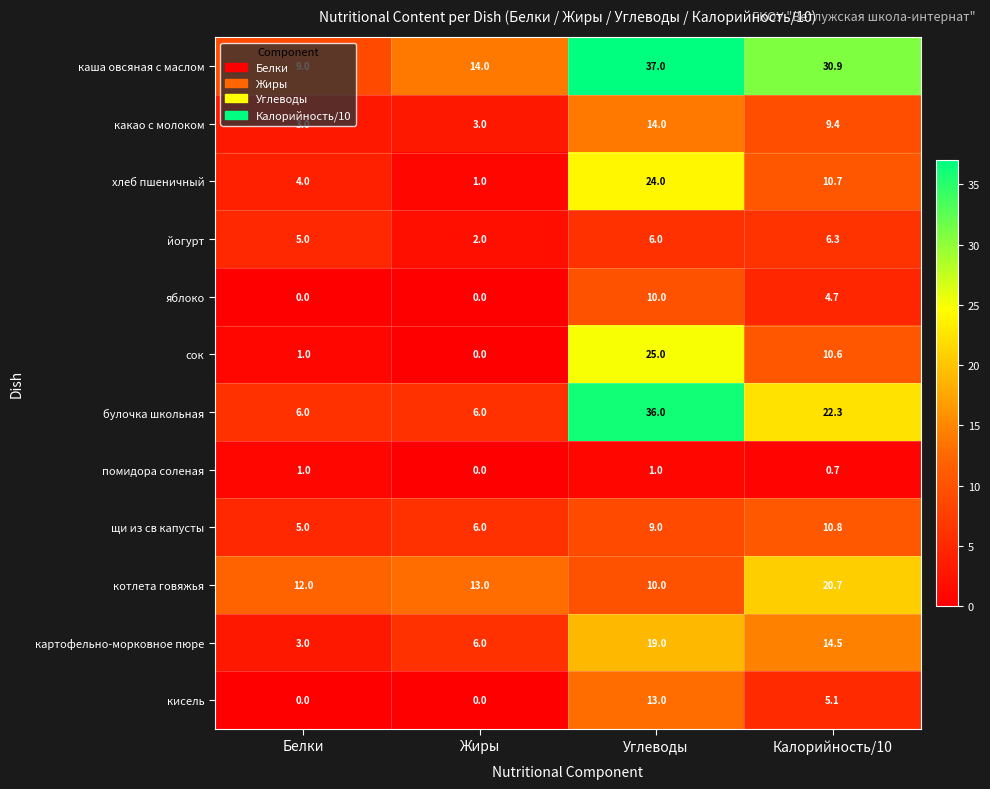

What is the spread (max minus min) of values at Калорийность/10?

30.2